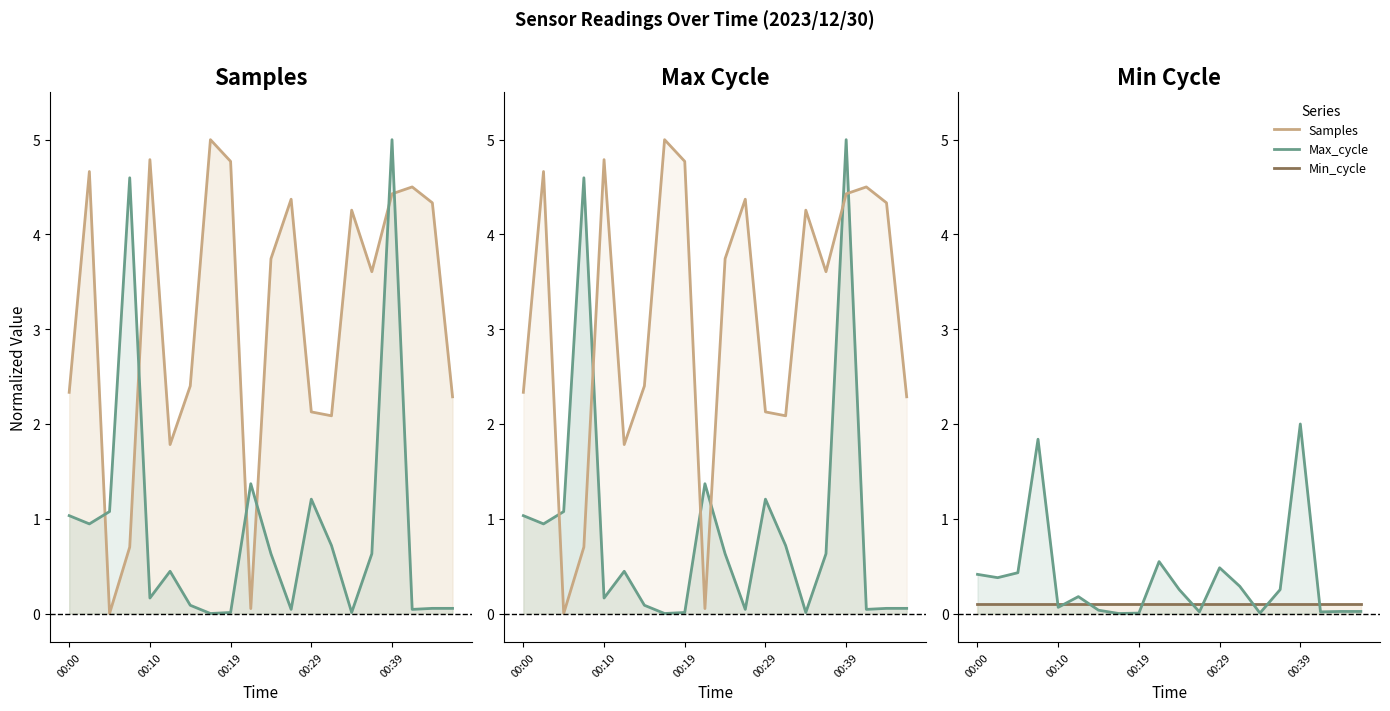

In Samples, how many points are higher than both neighbors (excluding endpoints)?

6